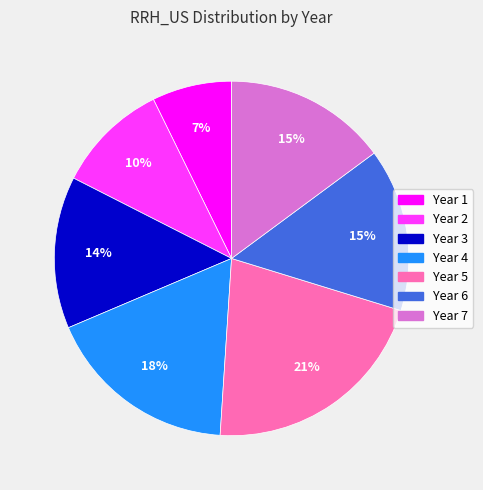

True or false: Year 3 accounts for 23% of the total.

False